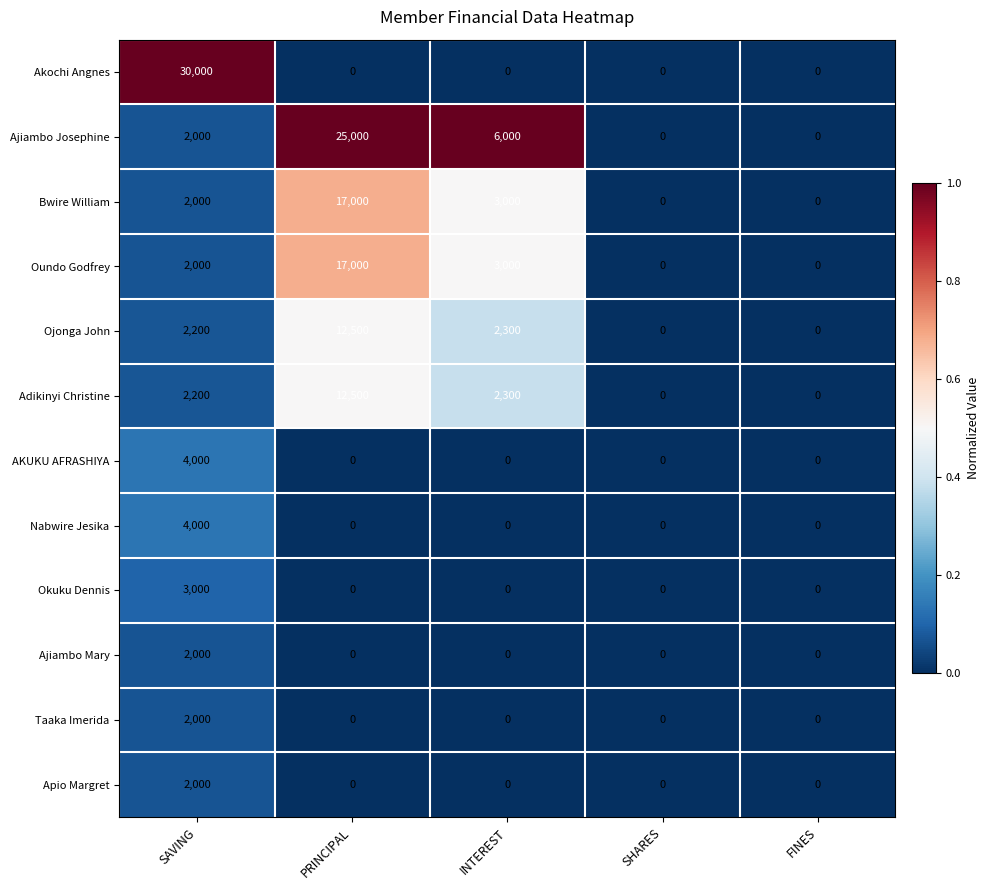

Which series has the widest spread of values?

Akochi Angnes